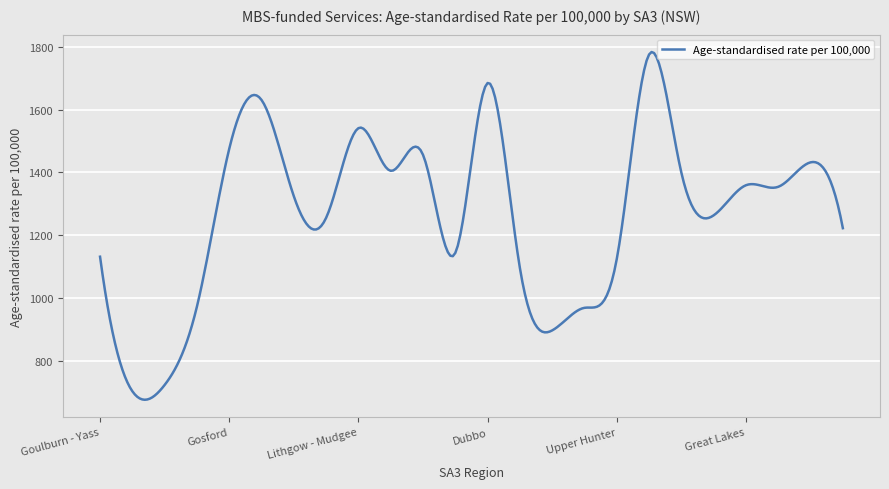

What is the minimum value shown in the chart?

674.8